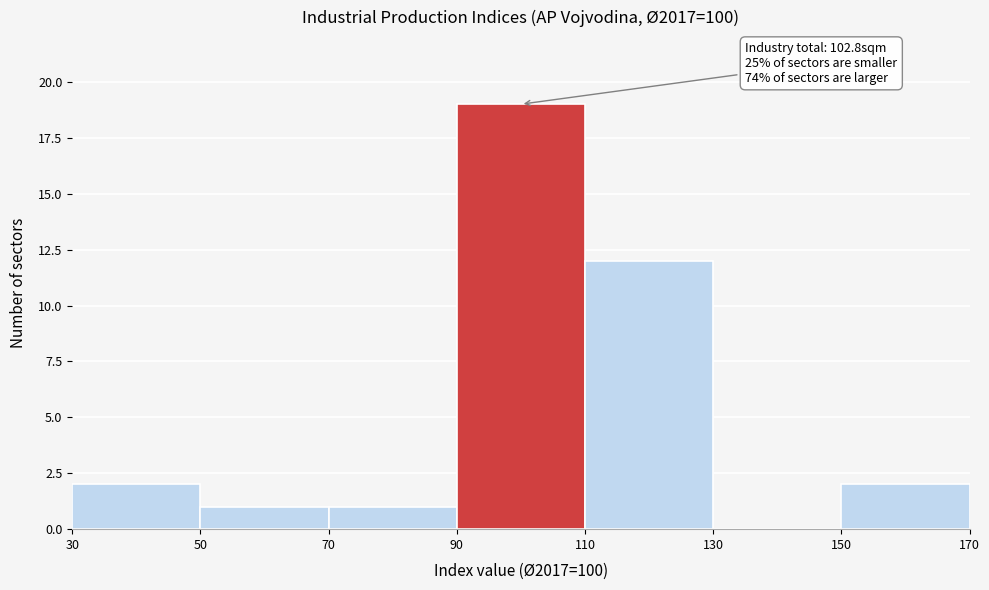

Over which range of the x-axis is the bar tallest?

90 to 110